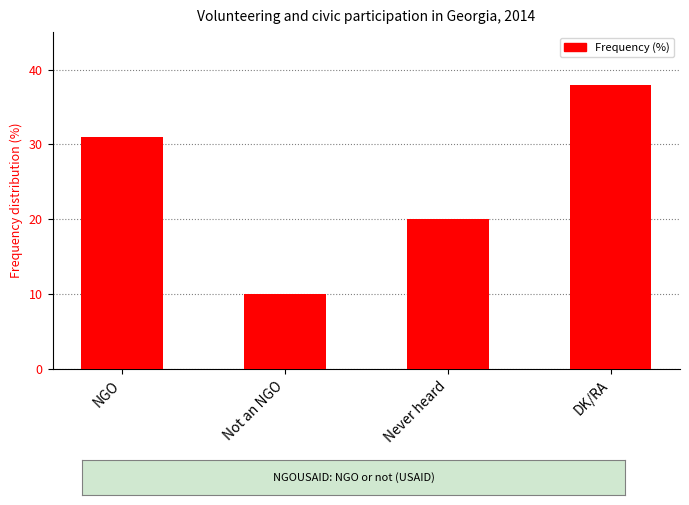

What is the average value?

25